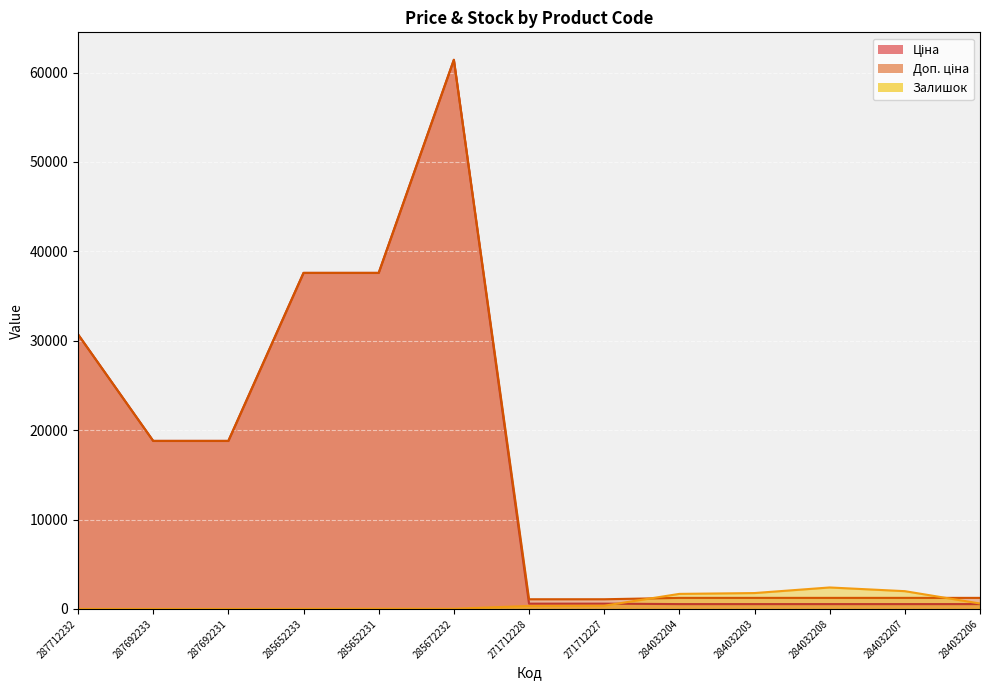

What is the difference between the highest and lowest values at 285672232?

61419.3